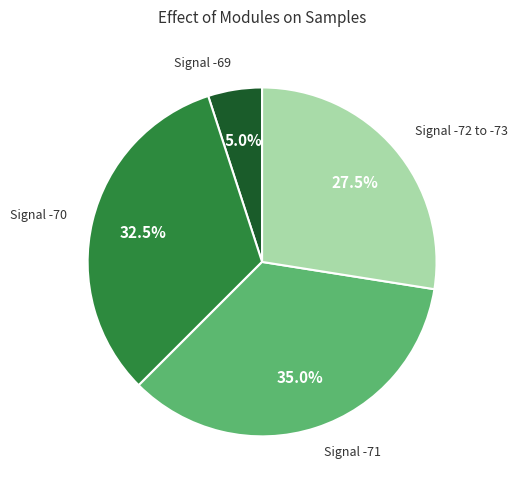

How many segments does this pie chart have?

4